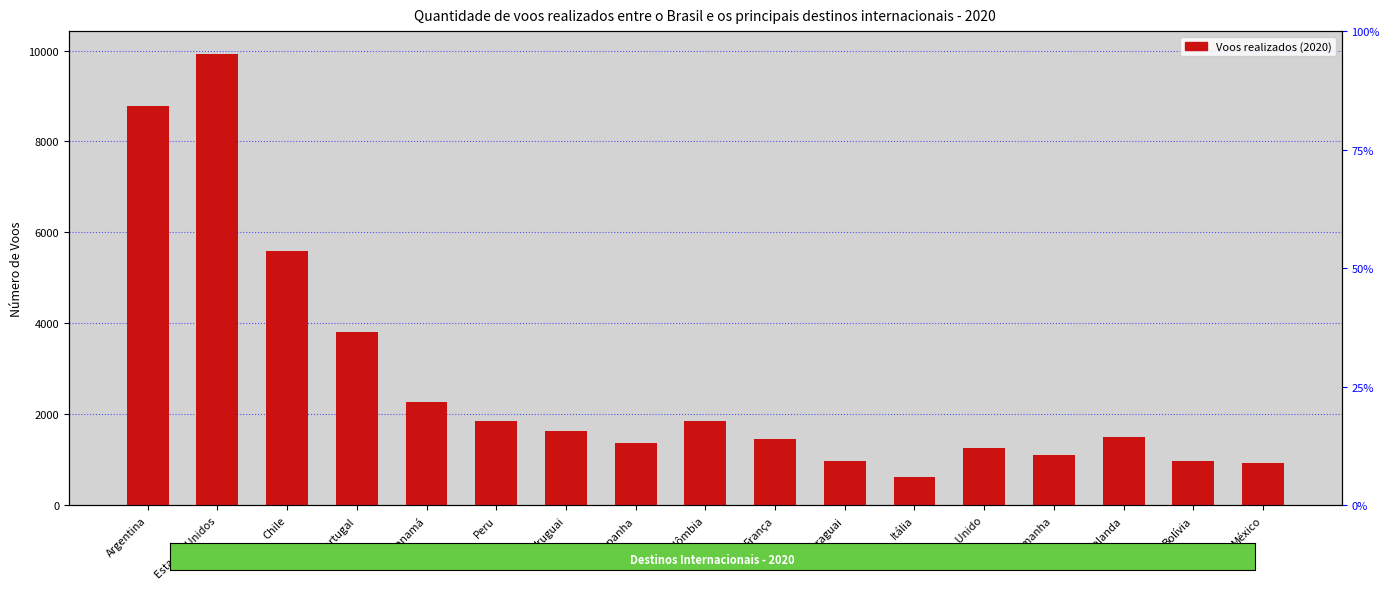

How many series are shown in this chart?

1